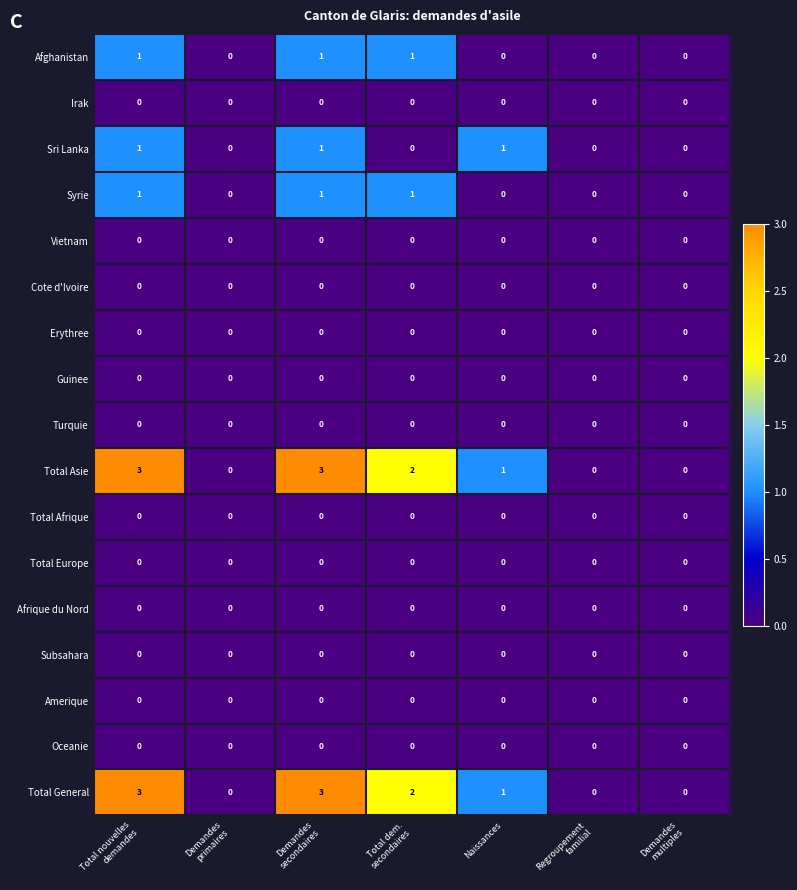

The value of Afrique du Nord at Naissances is 0. True or false?

True